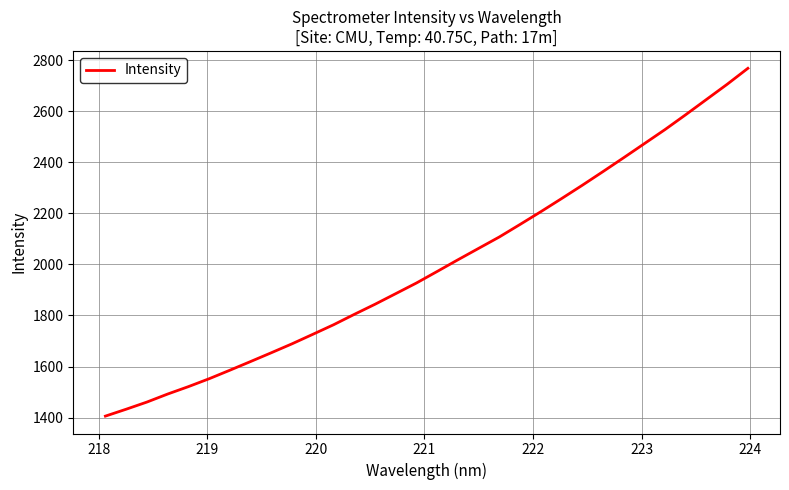

What is the greatest value displayed?

2767.8